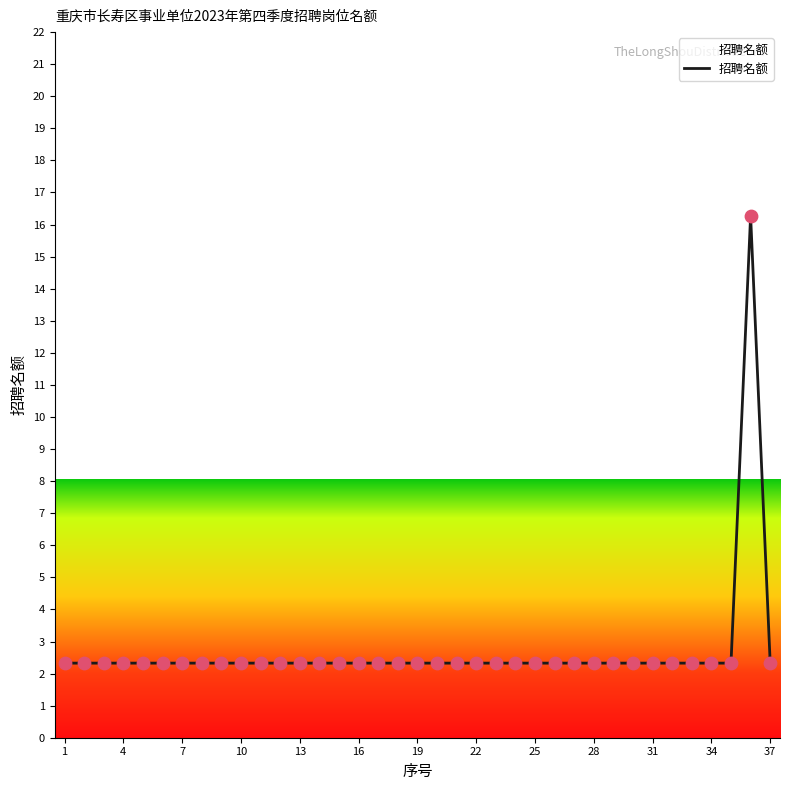

What is the greatest value displayed?

16.3